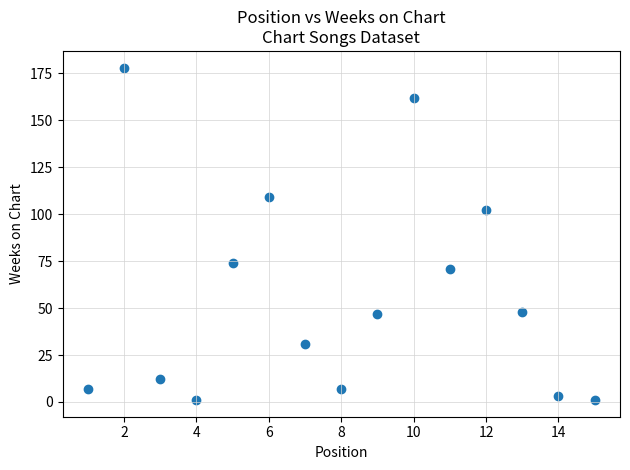

What is the range of X values (max minus min)?

14